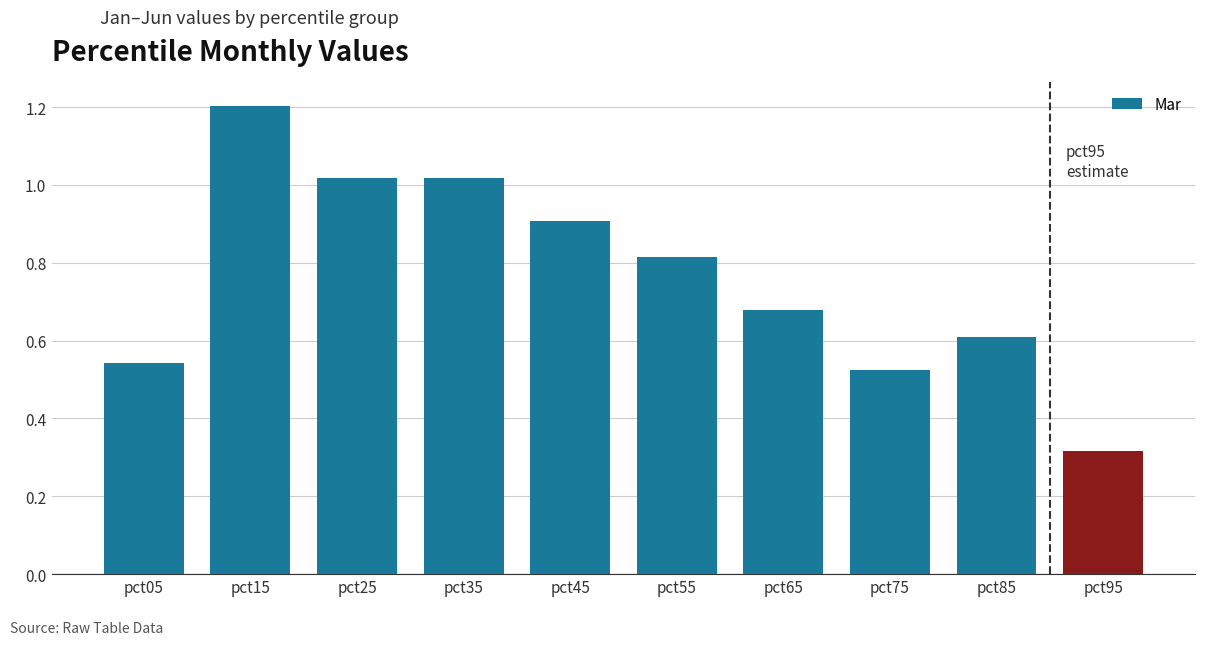

How many categories are shown in the chart?

10